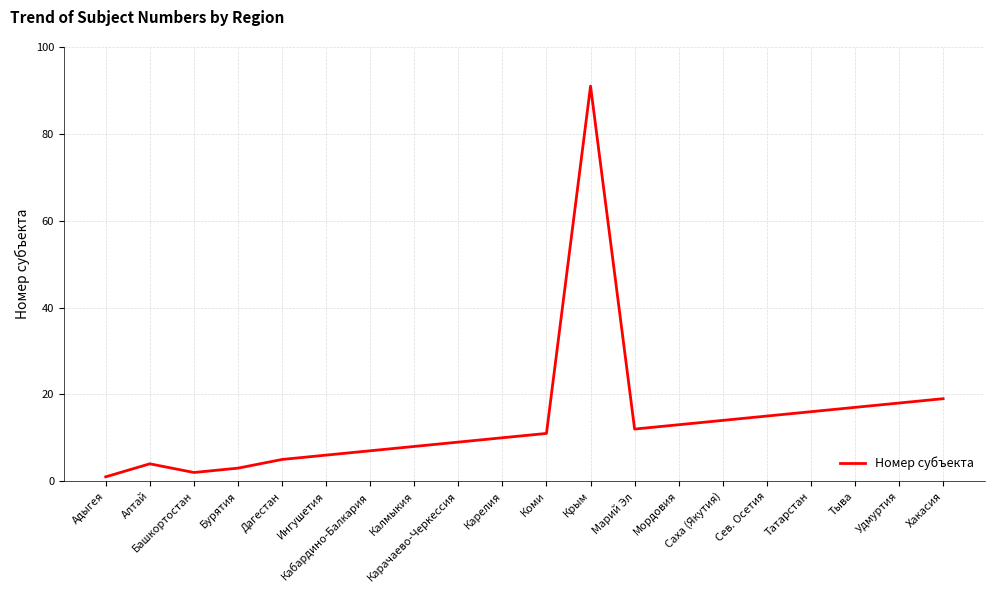

How many lines are shown in the chart?

1